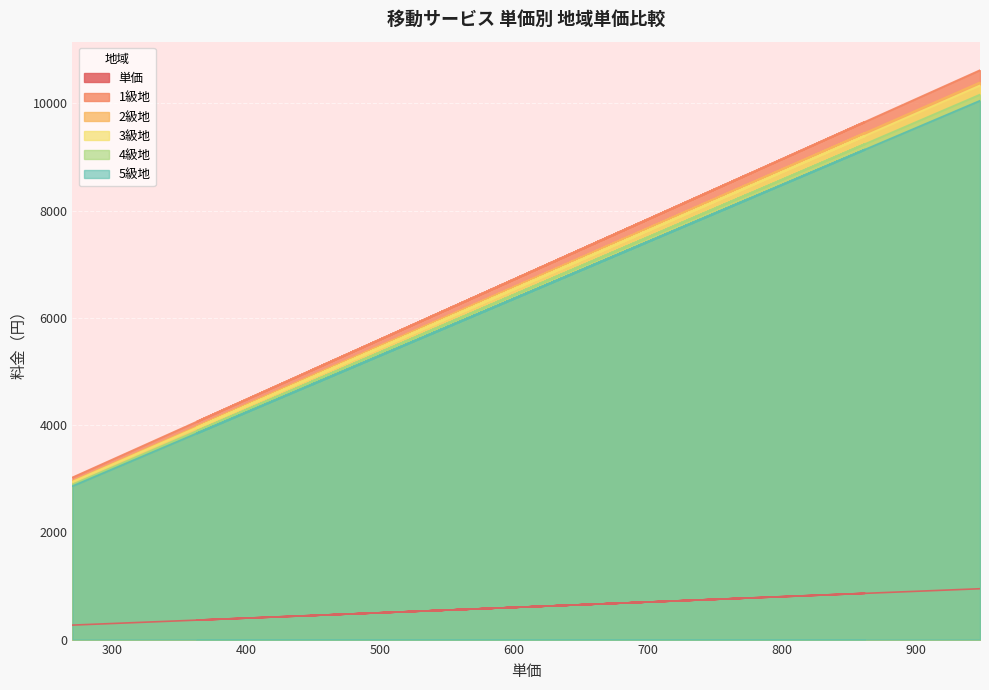

What is the difference between the maximum and second lowest values in the 2級地 series?

6412